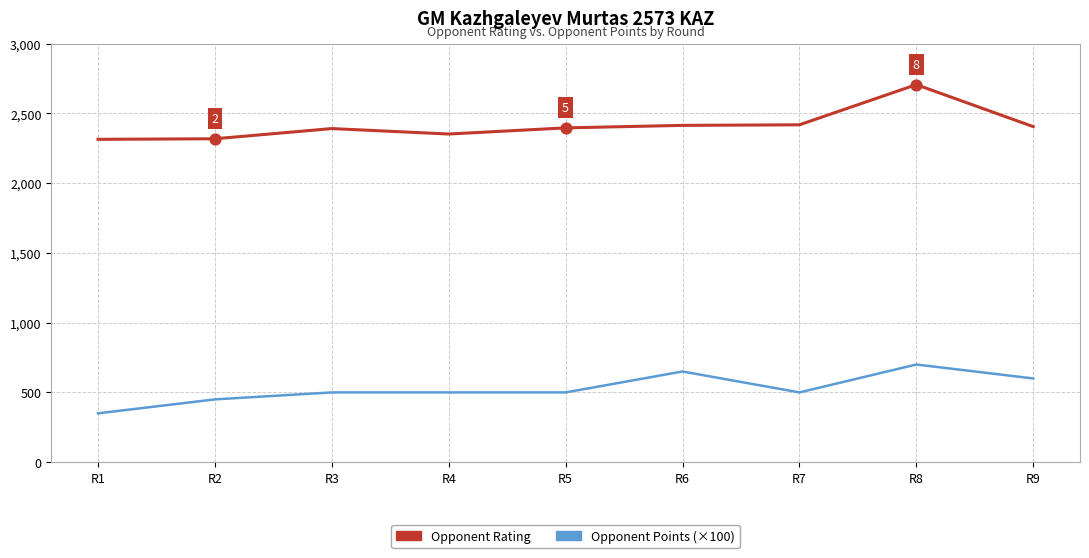

Between R4 and R8, which series saw the biggest shift?

Opponent Rating